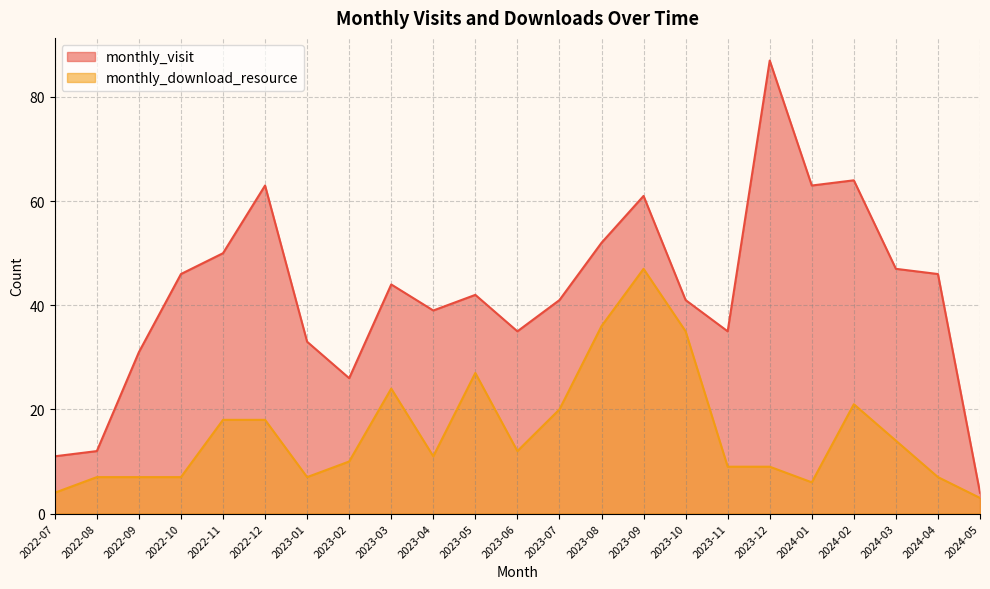

The value of monthly_visit at 2023-11 is 13. True or false?

False